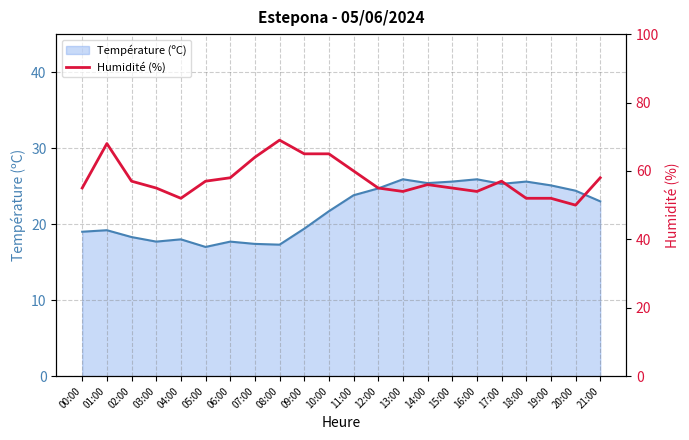

At which label is the value closest to 59?

06:00